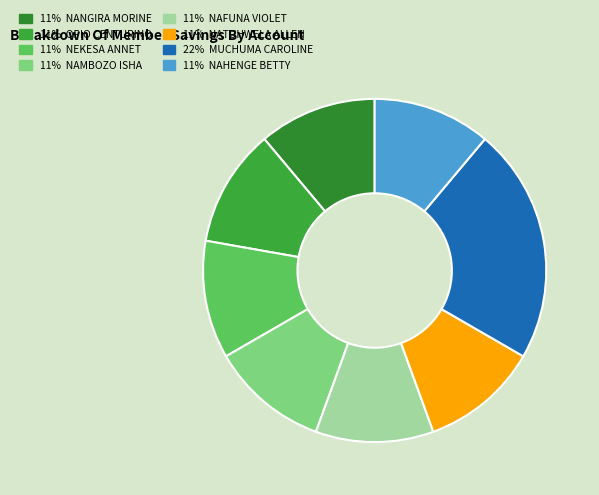

How many segments does this pie chart have?

8